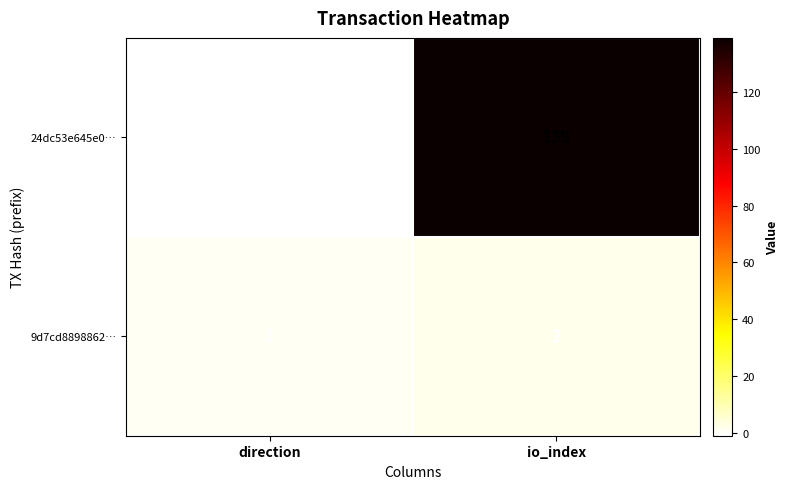

What is the difference between the maximum and minimum values in the 24dc53e645e0… series?

140